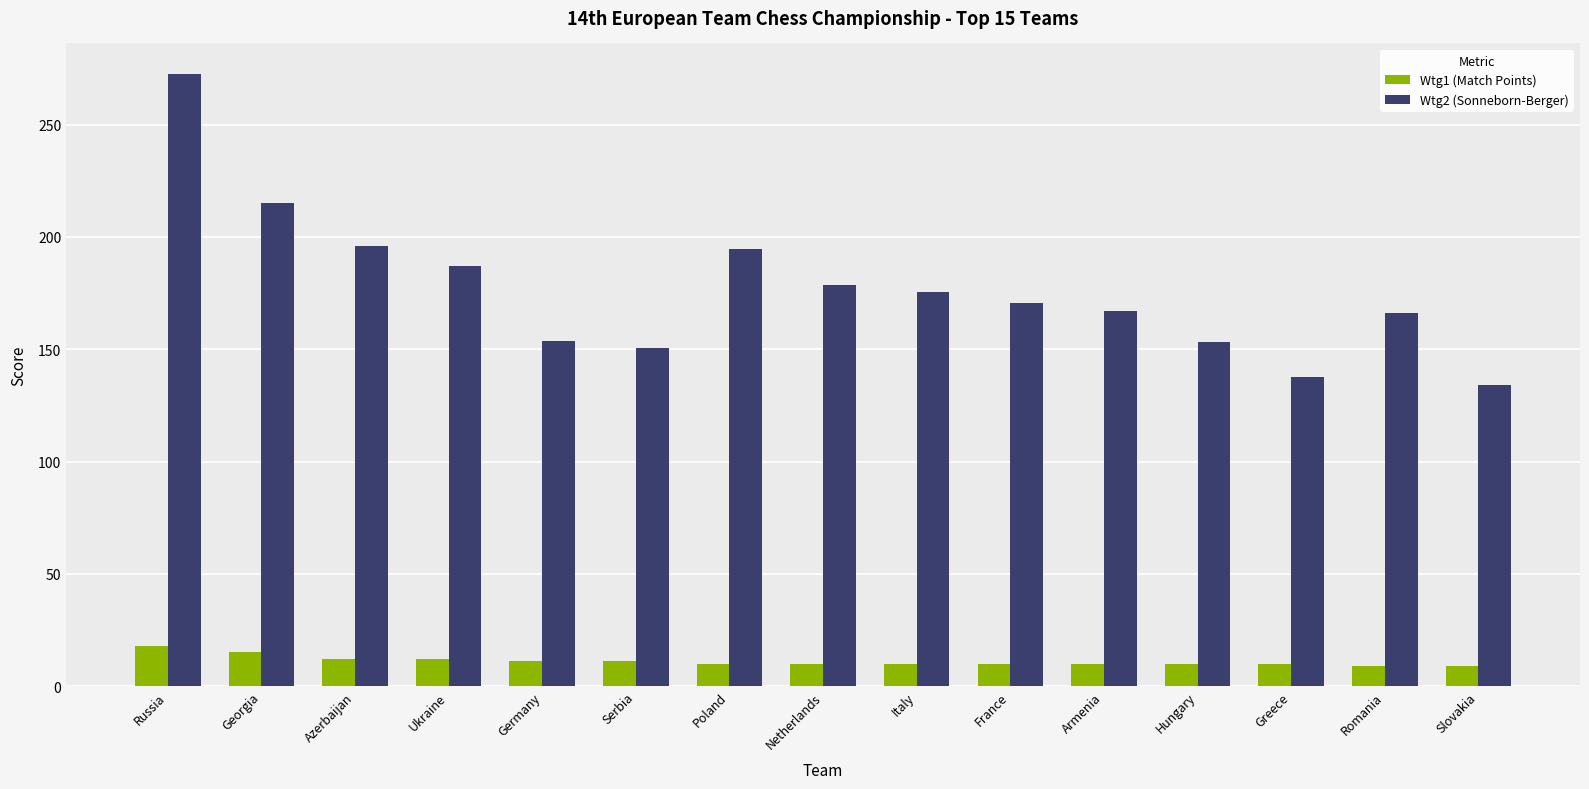

What is the maximum value shown in the chart?

272.5